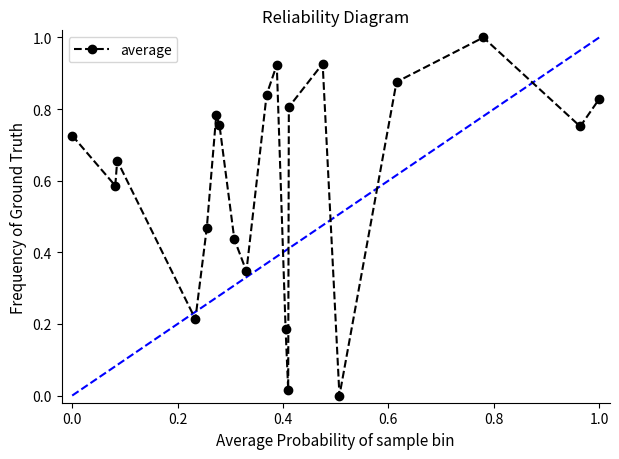

What is the greatest value displayed?

1.0